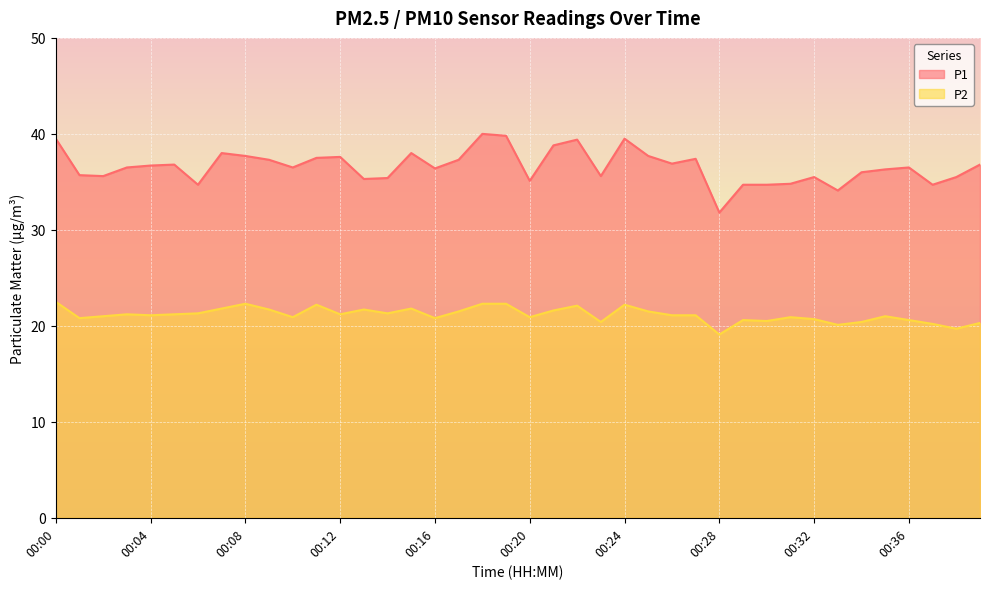

Reading left to right, what are all the values shown in this chart?

P1: 39.5	35.7	35.6	36.5	36.7	36.8	34.7	38.0	37.7	37.3	36.5	37.5	37.6	35.3	35.4	38.0	36.4	37.3	40.0	39.8	35.1	38.8	39.4	35.6	39.5	37.7	36.9	37.4	31.8	34.7	34.7	34.8	35.5	34.1	36.0	36.3	36.5	34.7	35.5	36.8
P2: 22.5	20.8	21.0	21.2	21.1	21.2	21.3	21.8	22.3	21.7	20.9	22.2	21.2	21.7	21.3	21.8	20.8	21.5	22.3	22.3	20.9	21.6	22.1	20.4	22.2	21.5	21.1	21.1	19.1	20.6	20.5	20.9	20.7	20.1	20.4	21.0	20.6	20.2	19.7	20.3